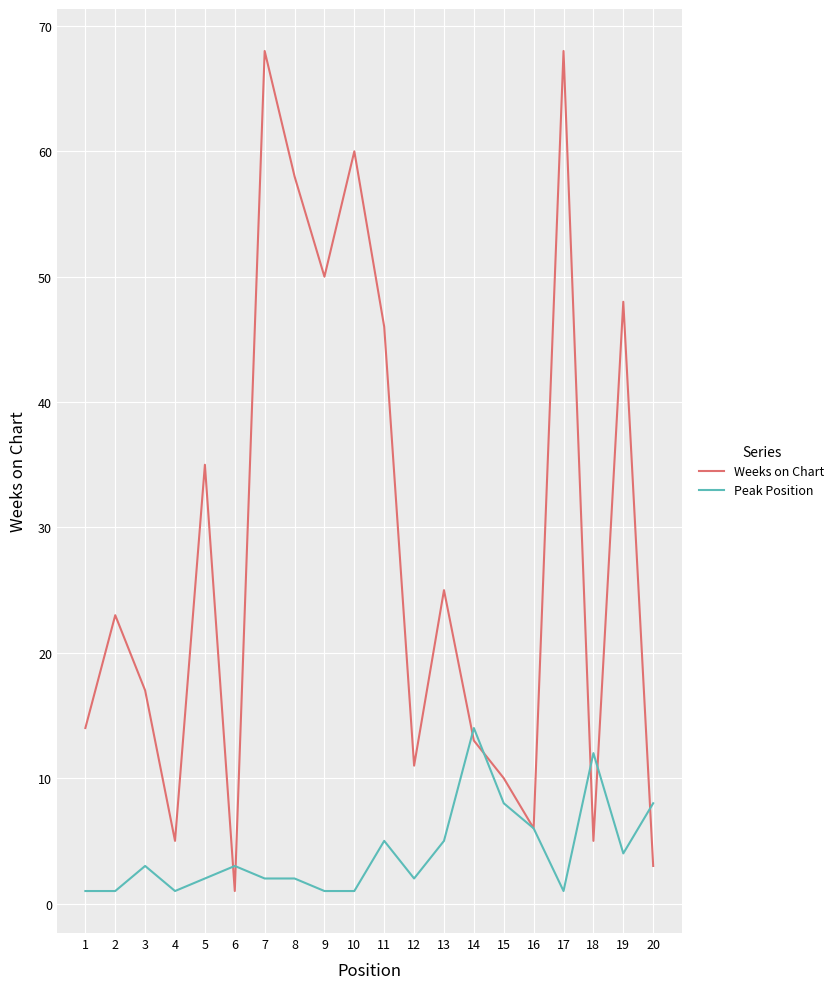

List the series in order of their peak value, lowest first.

Peak Position, Weeks on Chart